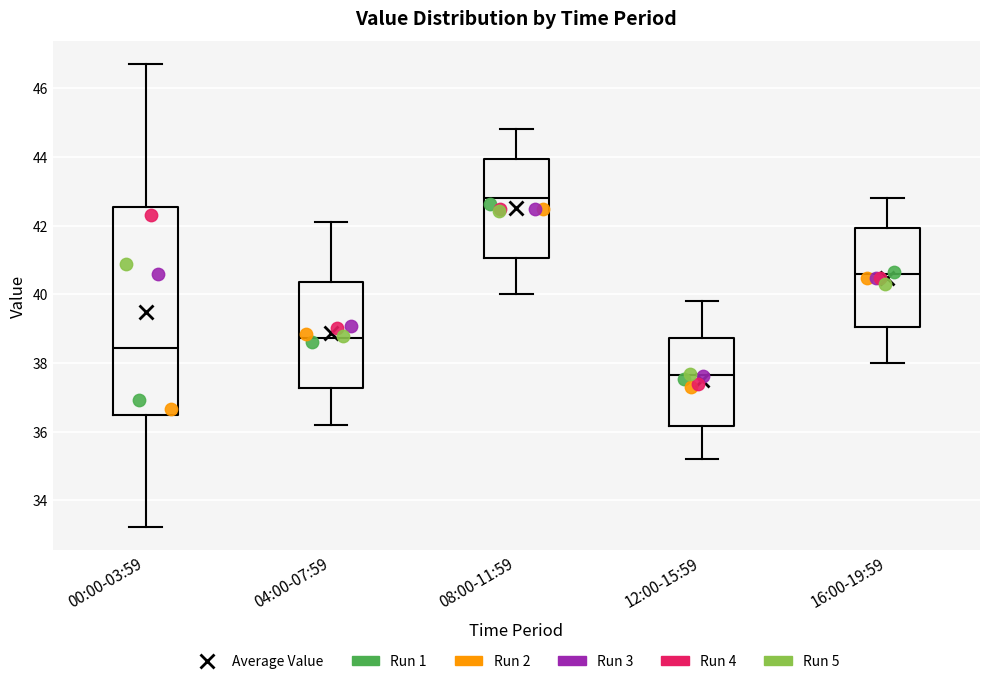

Where does the median line of the box for 08:00-11:59 sit on the y-axis? The values are not printed on the chart, so give them approximately, as read against the axis.

42.8